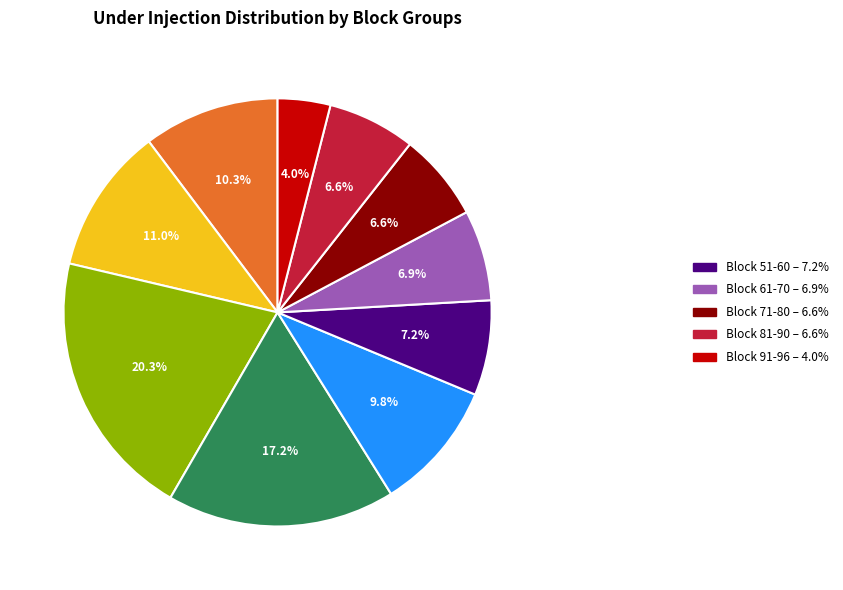

Is there a majority slice in this chart?

No